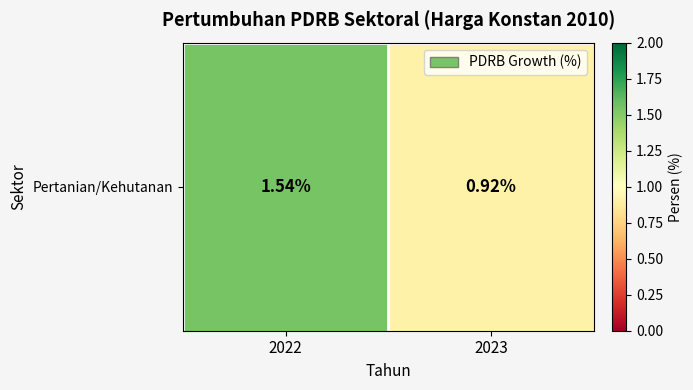

Rank the categories by value from lowest to highest.

2023, 2022